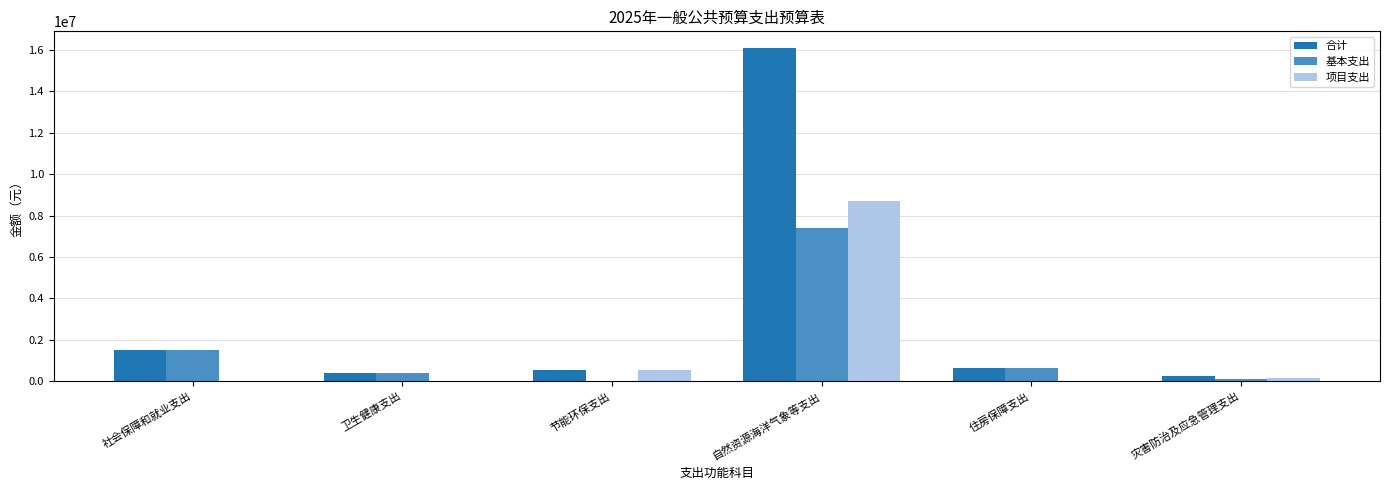

Which series has the largest total across all categories?

合计